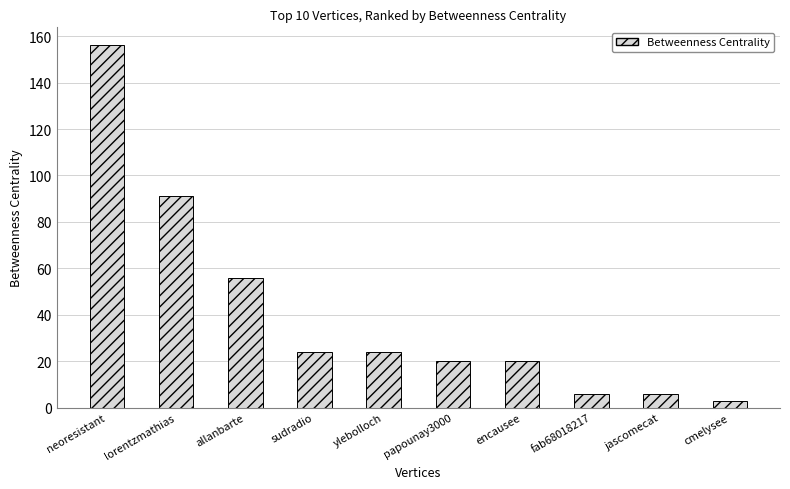

Where is the data nearest to the value 79?

lorentzmathias